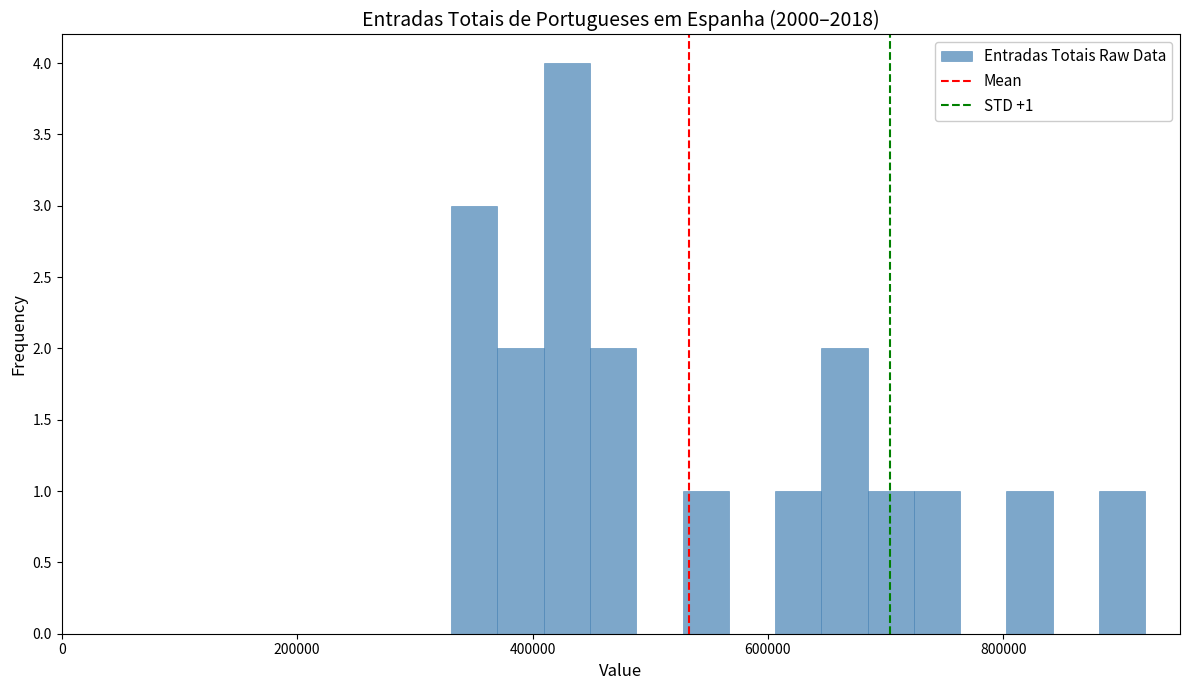

Around what value on the x-axis is the tallest bar? Give the approximate position of its centre, as read against the axis.

420000